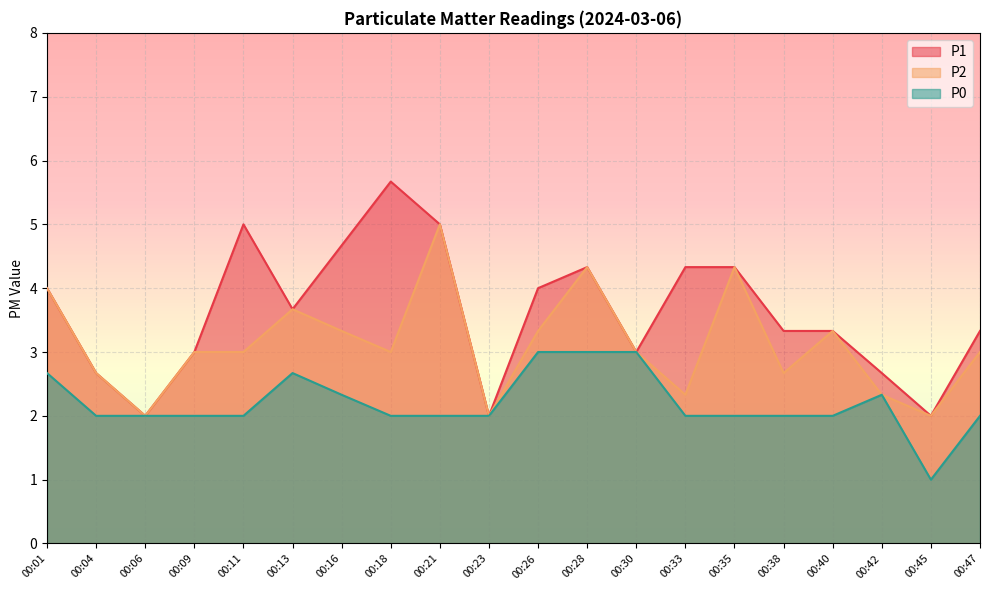

What is the maximum value shown in the chart?

5.7